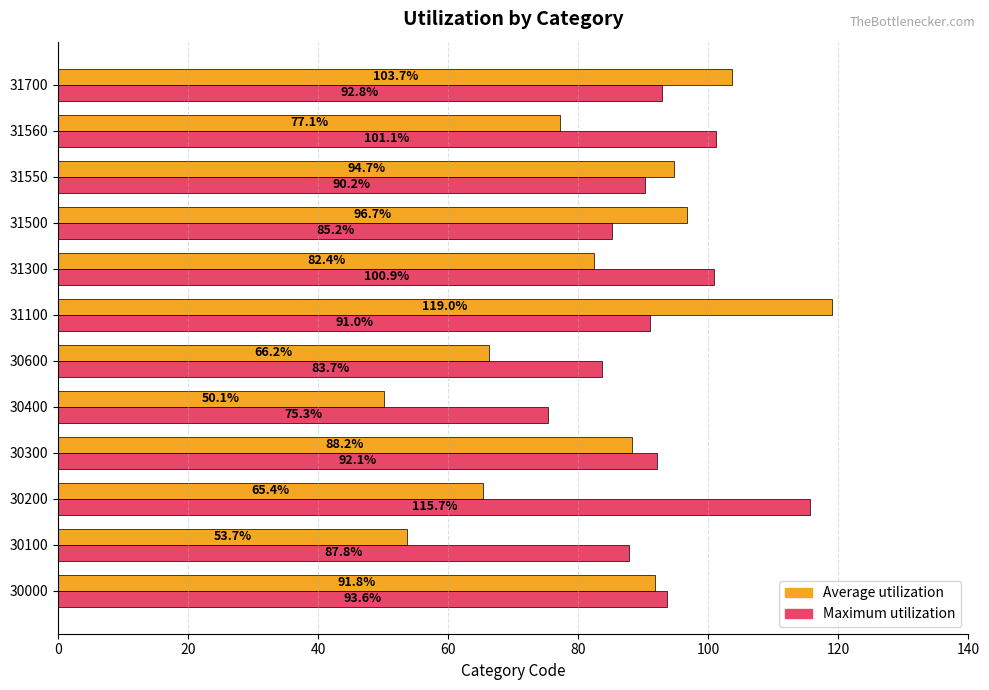

What is the smallest value displayed?

50.1